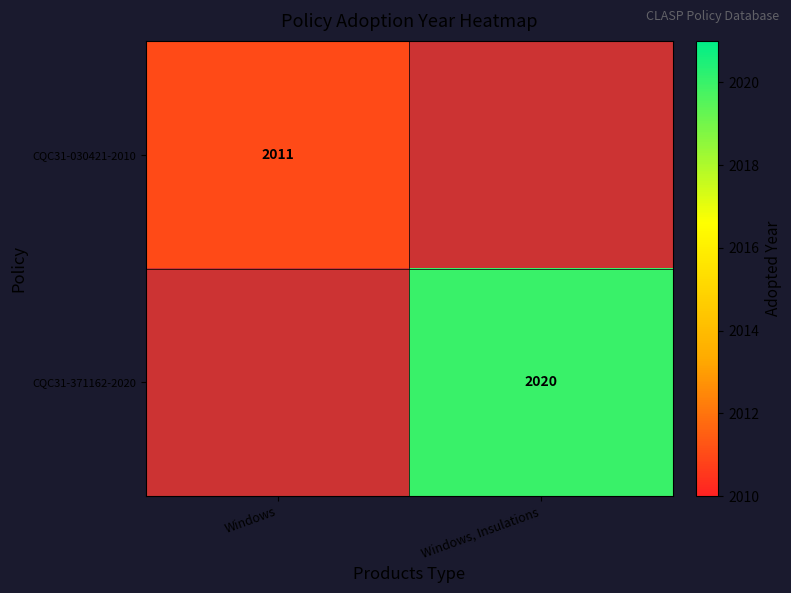

The value of CQC31-371162-2020 at Windows, Insulations is 3057. True or false?

False